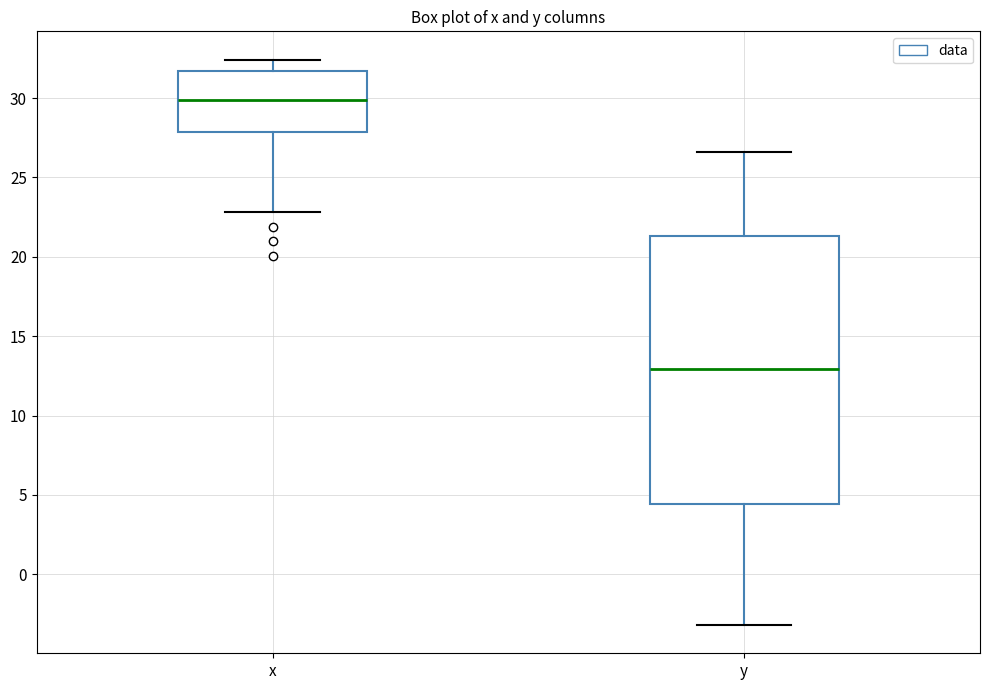

Where is the upper edge of the box for y on the y-axis? The values are not printed on the chart, so give them approximately, as read against the axis.

21.5